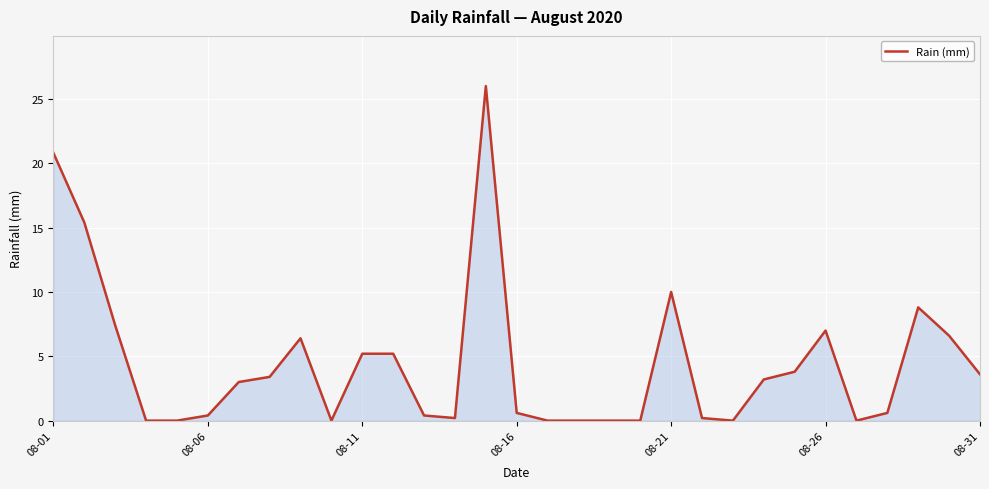

What is the difference between the maximum and minimum values?

26.0